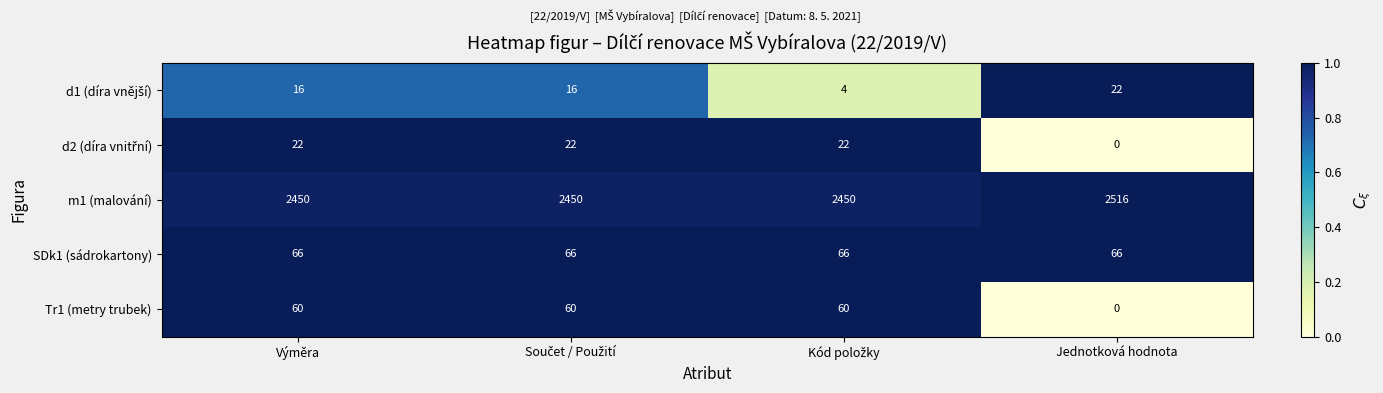

Which series has the largest range (max minus min)?

m1 (malování)